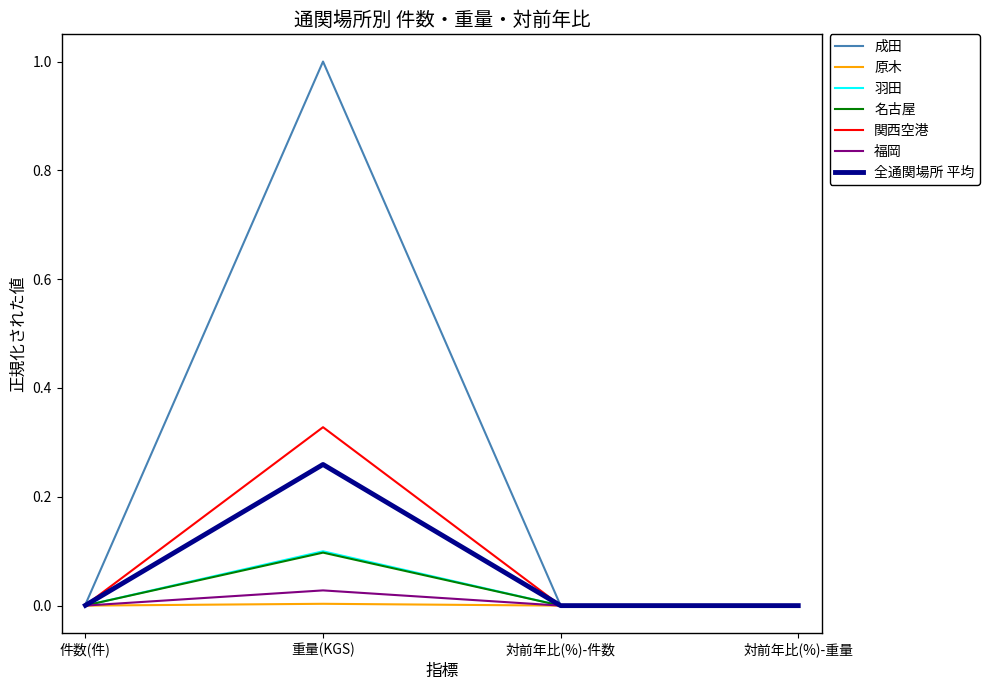

Which series has the largest range (max minus min)?

成田